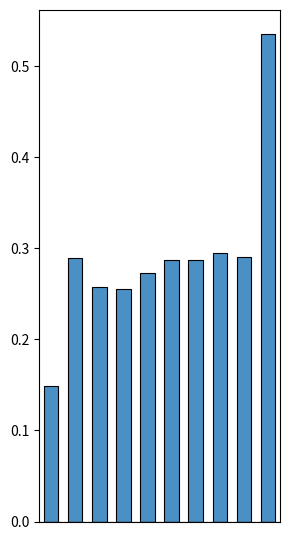

Does the chart contain stacked bars?

No